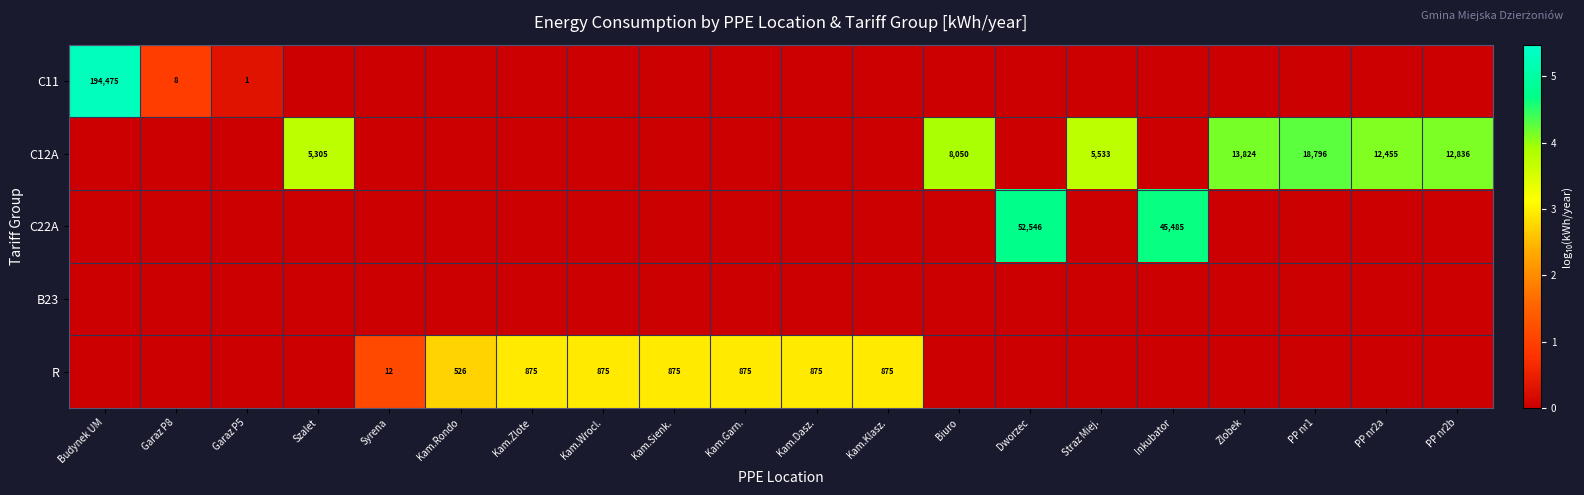

The R series shows 875 at Kam.Sienk.. True or false?

True